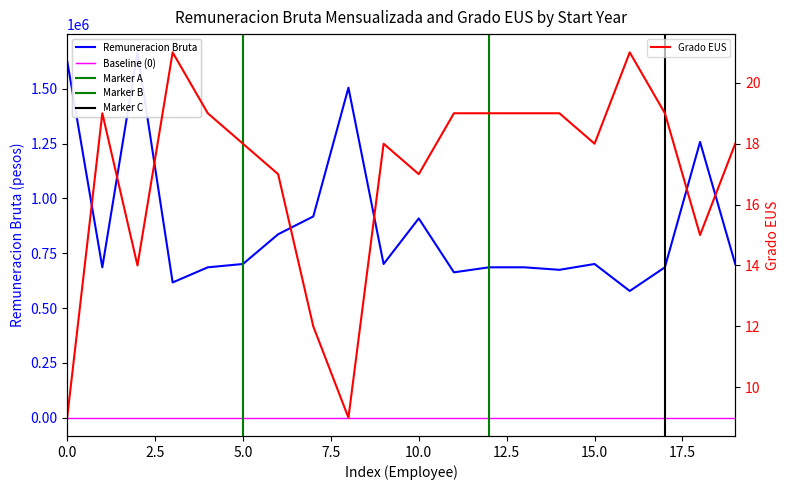

How many lines are shown in the chart?

2